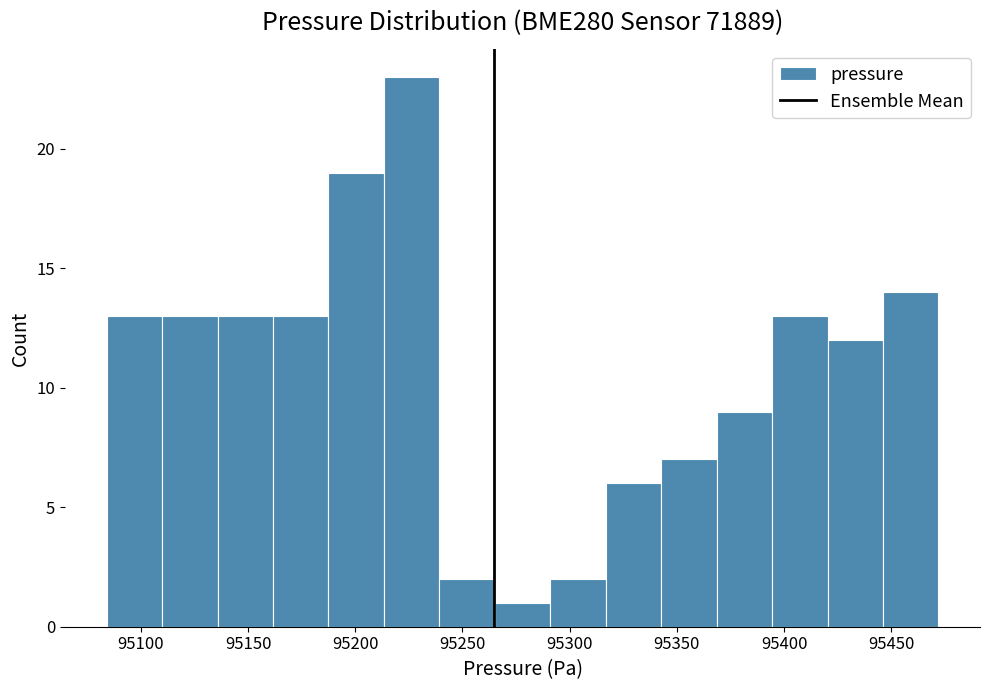

How tall is the bar that spans 95085 to 95110 on the x-axis? Neither the bar edges nor the heights are printed on the chart, so give them approximately, as read against the axes.

13